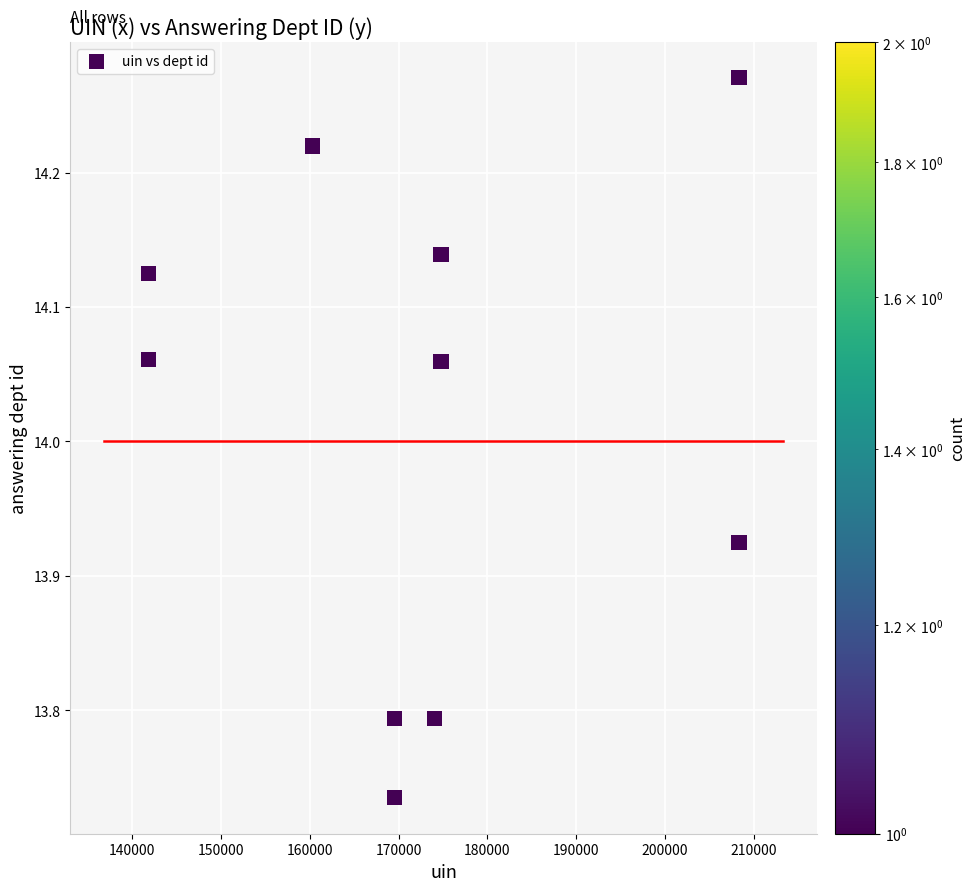

What is the range of X values (max minus min)?

66503.0